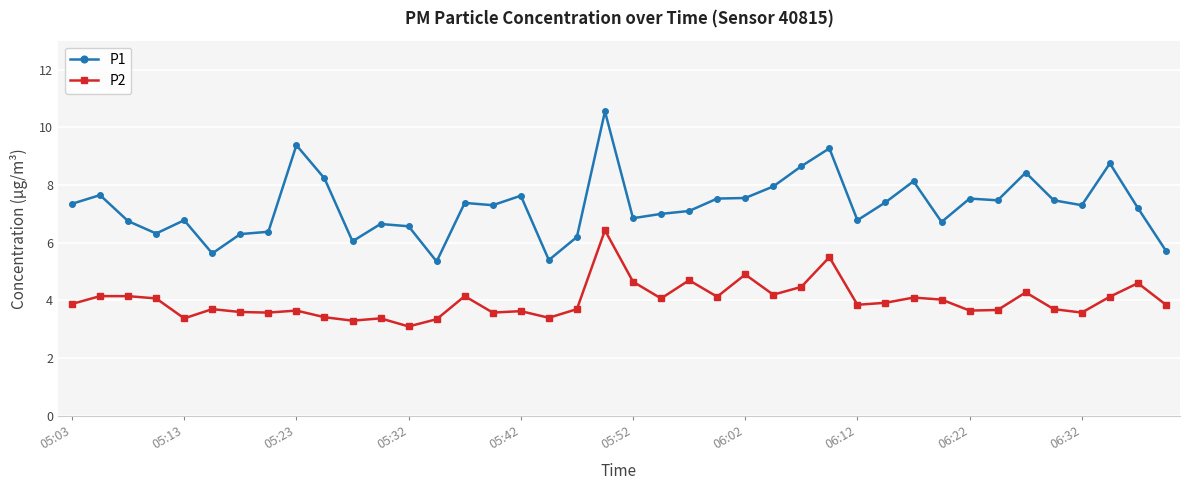

List the series in order of their peak value, lowest first.

P2, P1